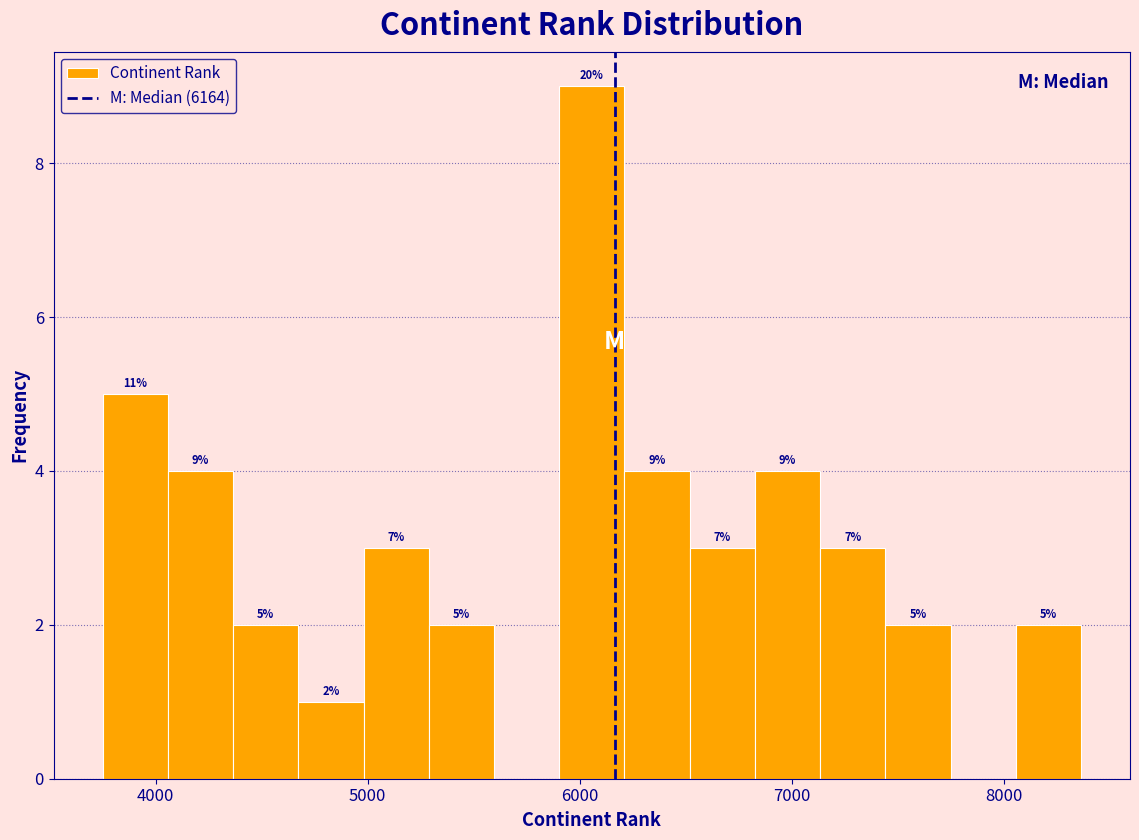

Read against the x-axis, roughly where is the centre of the tallest bar?

6100